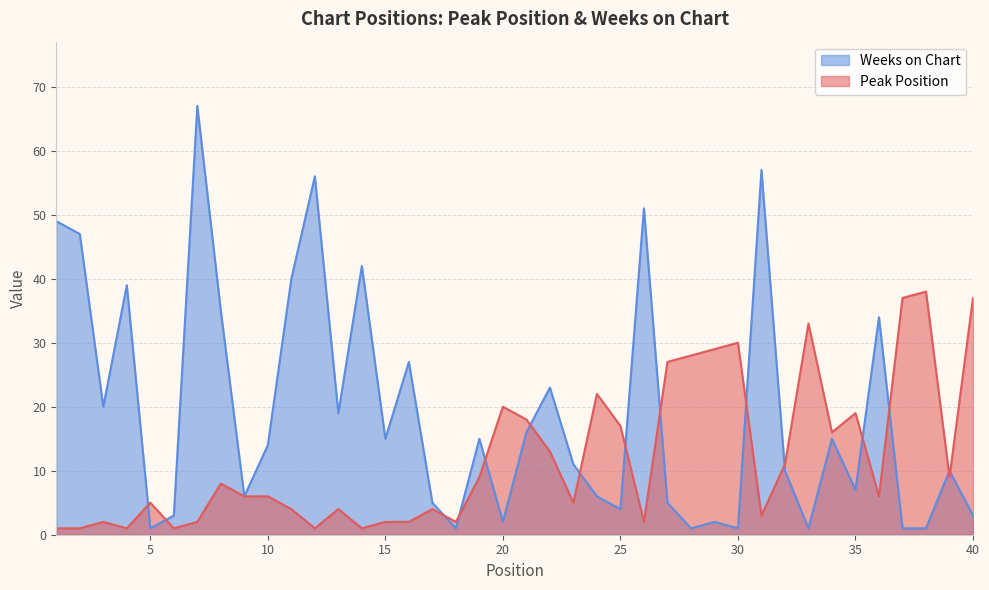

True or false: Peak Position has more than 1 points higher than both neighbors.

True